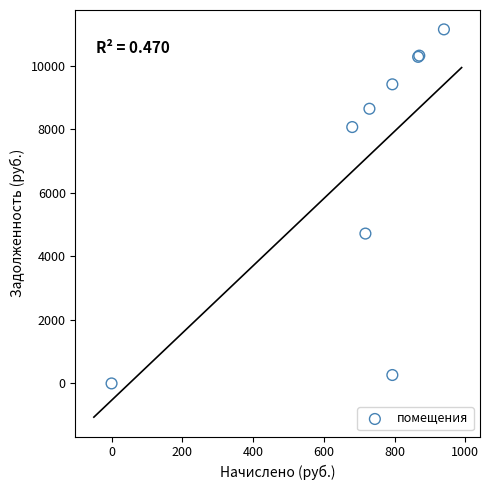

What Y value in the scatter plot is closest to 5568?

4713.6